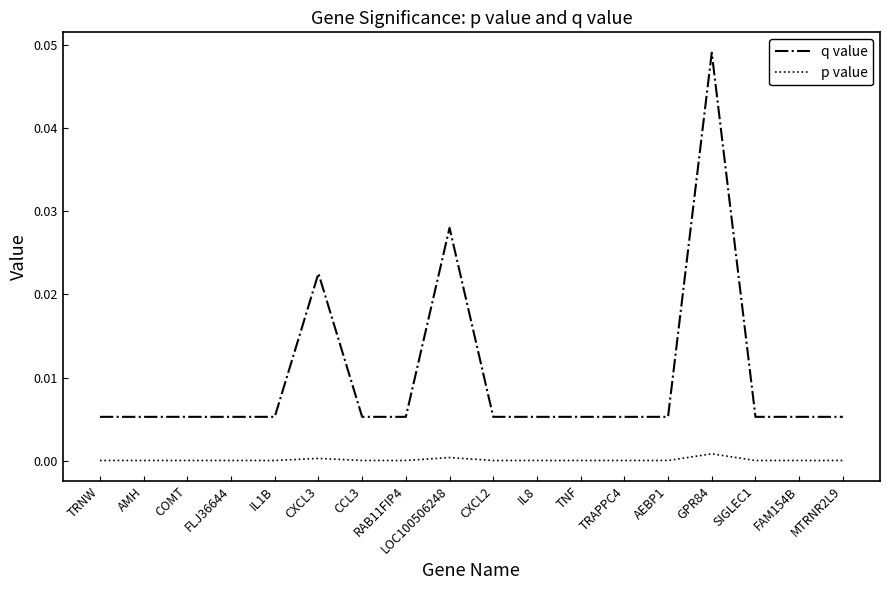

Is it true that p value equals 0.0 at CXCL3?

True